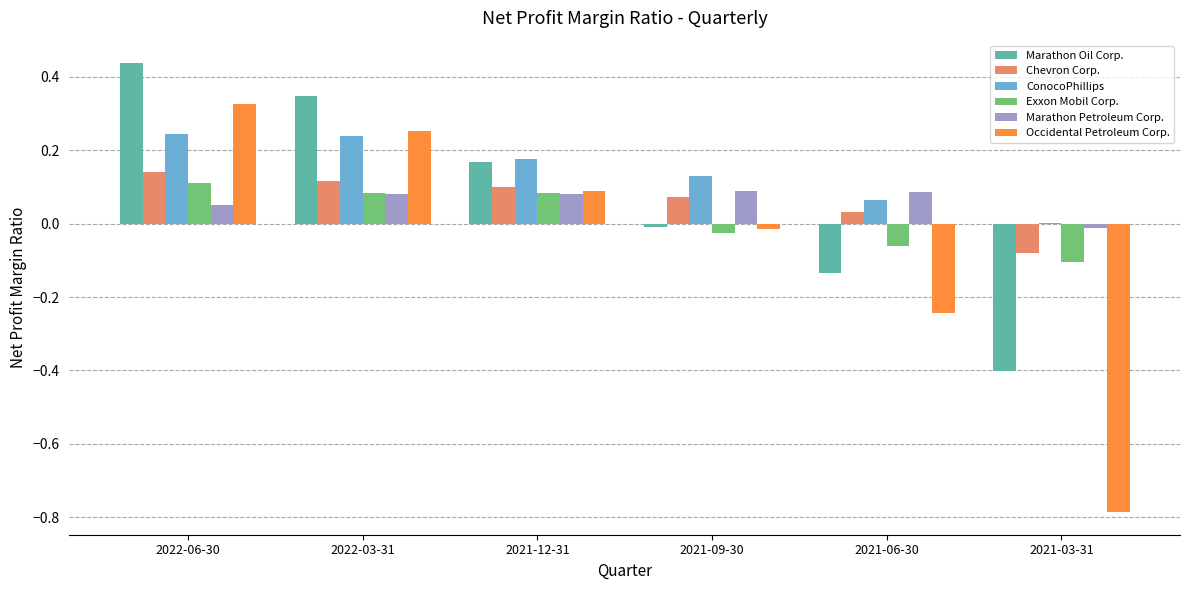

Is the value of Marathon Oil Corp. at 2022-03-31 greater than the value of Occidental Petroleum Corp. at 2021-03-31?

Yes